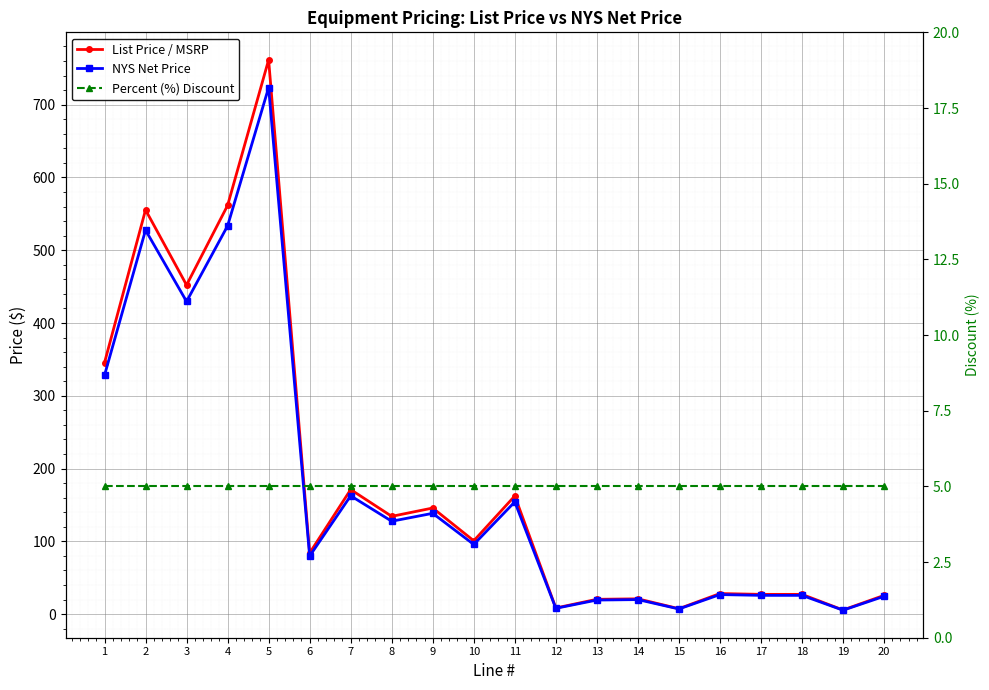

Reading left to right, extract all data points from this chart.

List Price / MSRP: 1=345.4	2=555.4	3=452.2	4=561.6	5=761.6	6=84.0	7=171.2	8=134.4	9=145.8	10=100.8	11=162.4	12=8.4	13=20.4	14=21.0	15=7.5	16=28.3	17=27.1	18=27.1	19=5.7	20=25.7
NYS Net Price: 1=328.2	2=527.7	3=429.6	4=533.5	5=723.5	6=79.8	7=162.6	8=127.6	9=138.5	10=95.7	11=154.2	12=8.0	13=19.3	14=19.9	15=7.1	16=26.9	17=25.8	18=25.8	19=5.4	20=24.4
Percent (%) Discount: 1=5.0	2=5.0	3=5.0	4=5.0	5=5.0	6=5.0	7=5.0	8=5.0	9=5.0	10=5.0	11=5.0	12=5.0	13=5.0	14=5.0	15=5.0	16=5.0	17=5.0	18=5.0	19=5.0	20=5.0